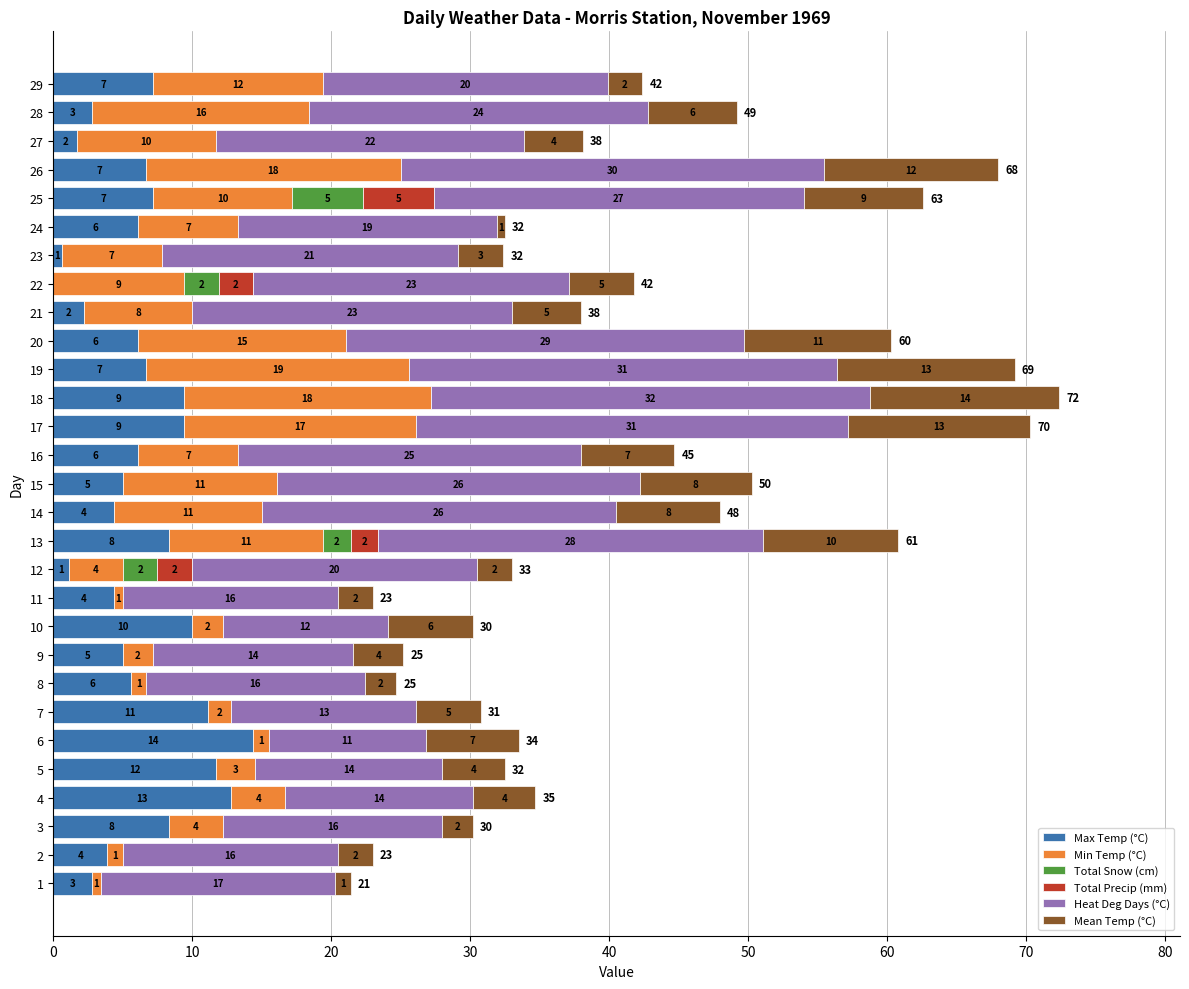

The Mean Temp (°C) series shows 2.5 at 15. True or false?

False